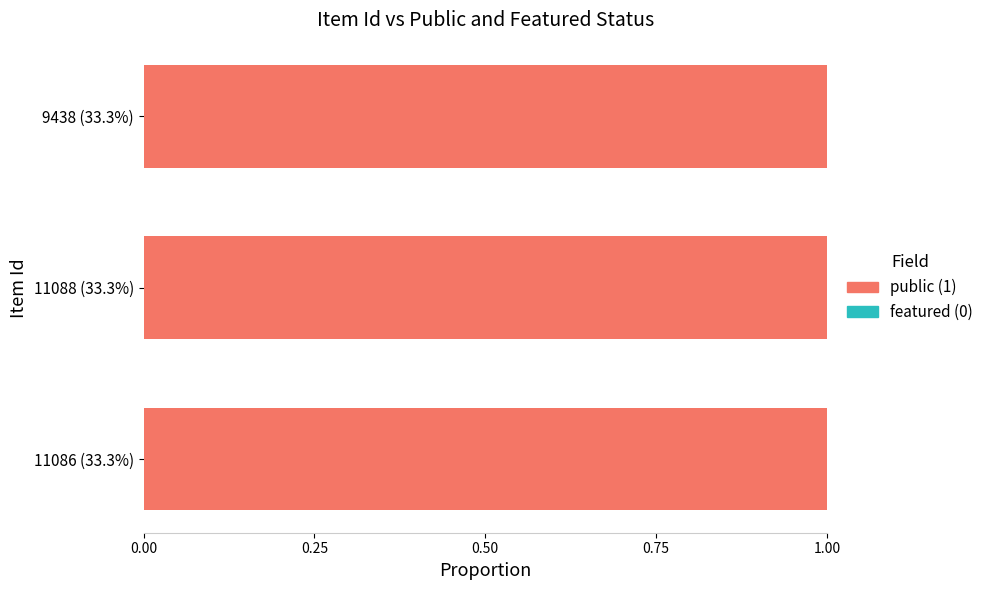

Rank the series by their average value, from highest to lowest.

public, featured